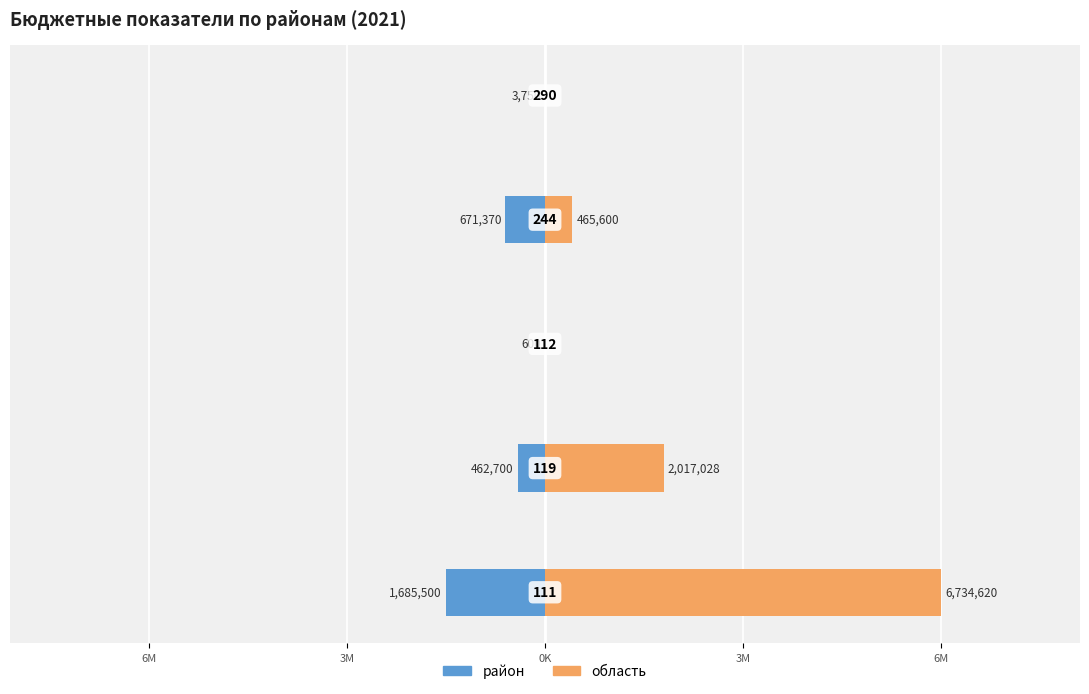

What is the average value of the область series?

1843450